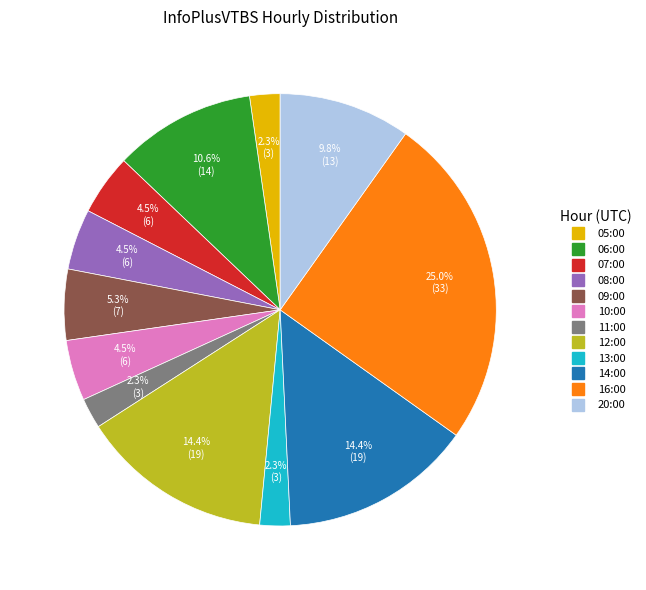

Combined, what portion of the pie is 05:00 and 16:00?

27.3%